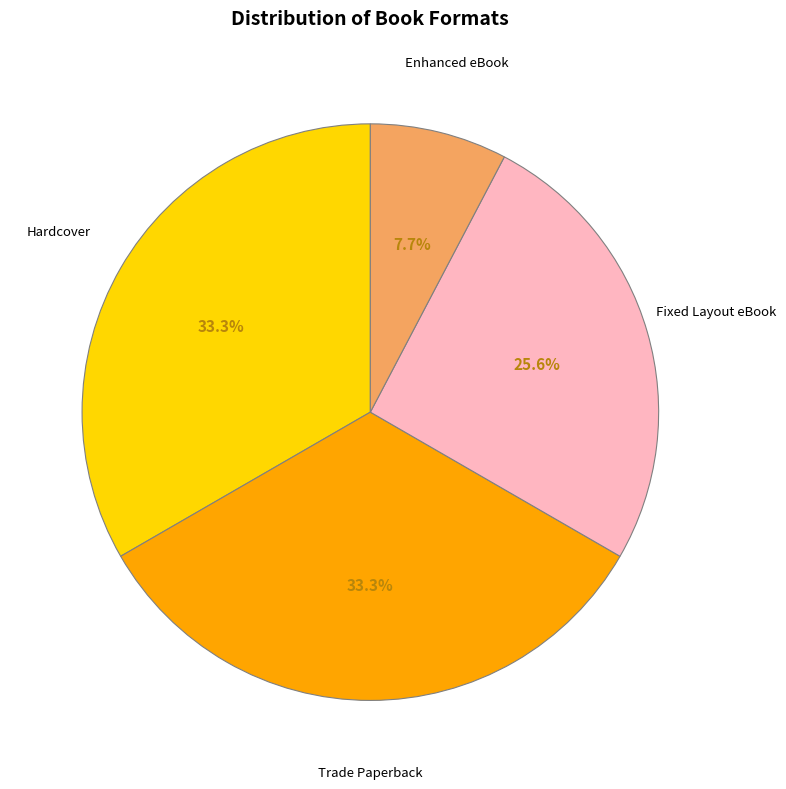

Is there a majority slice in this chart?

No